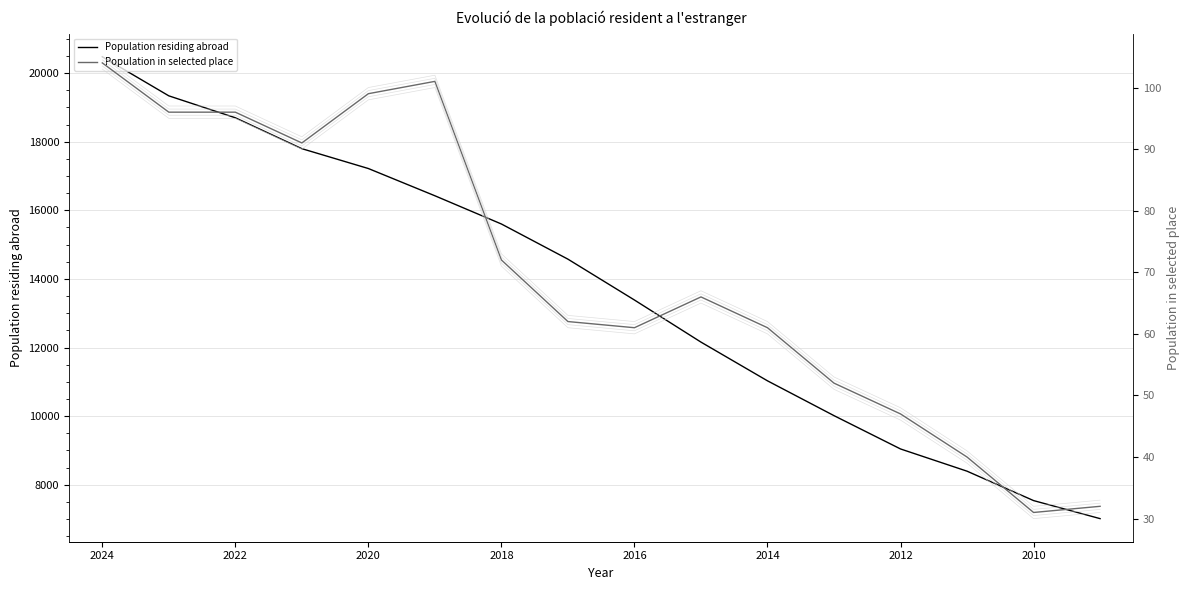

True or false: Population in selected place (offset 3) has a value of 145.7 at 2014.

False